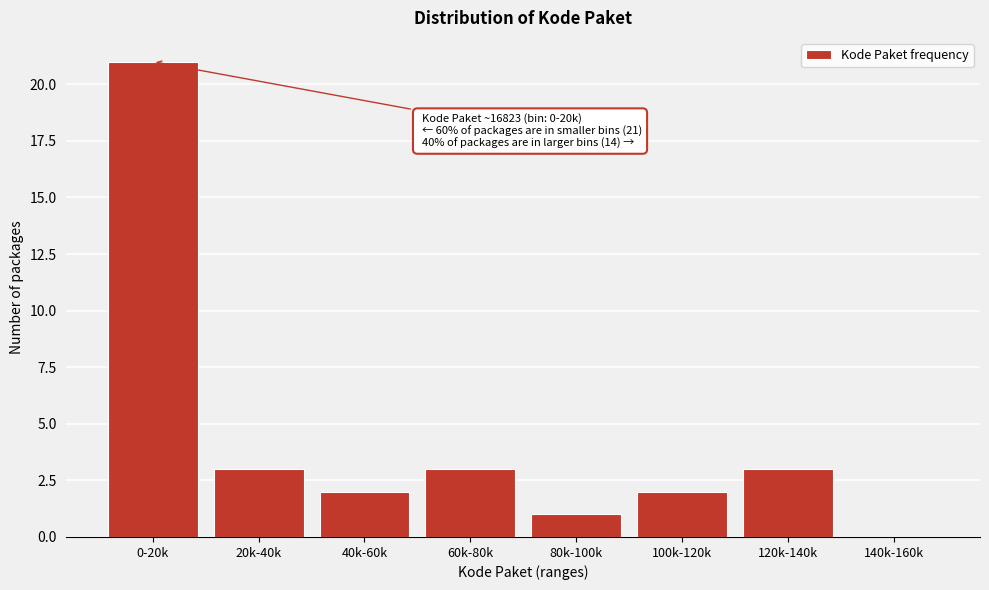

Reading left to right, what are all the values shown in this chart?

0-20k=21	20k-40k=3	40k-60k=2	60k-80k=3	80k-100k=1	100k-120k=2	120k-140k=3	140k-160k=0